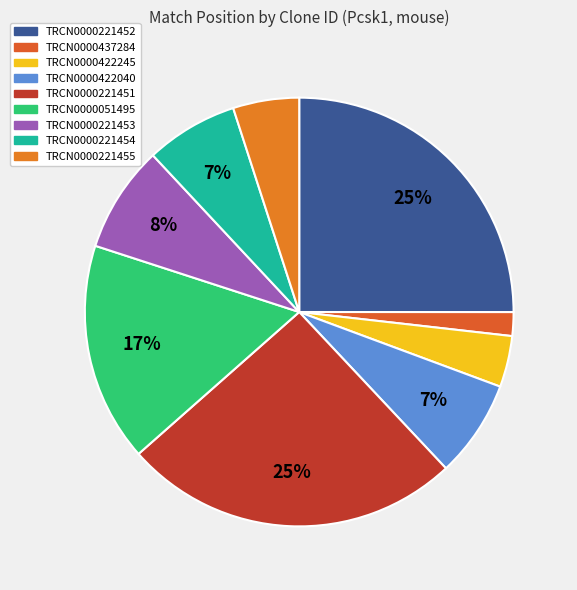

Combined, what portion of the pie is TRCN0000221453 and TRCN0000422040?

15.4%